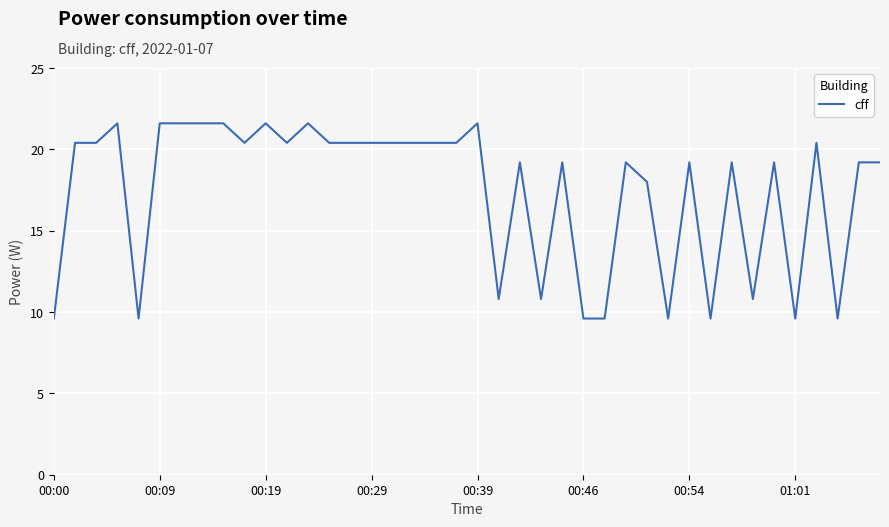

What is the difference between the maximum and minimum values?

12.0